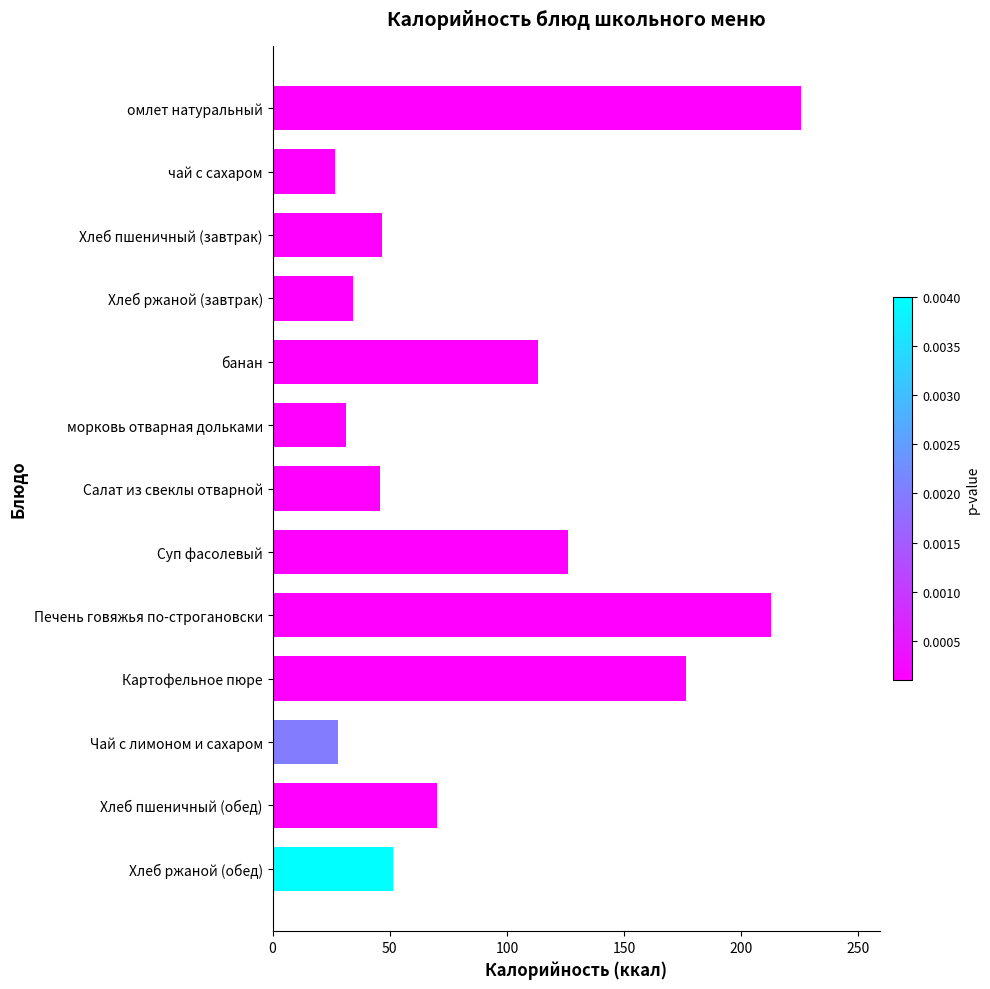

What is the average value?

91.4